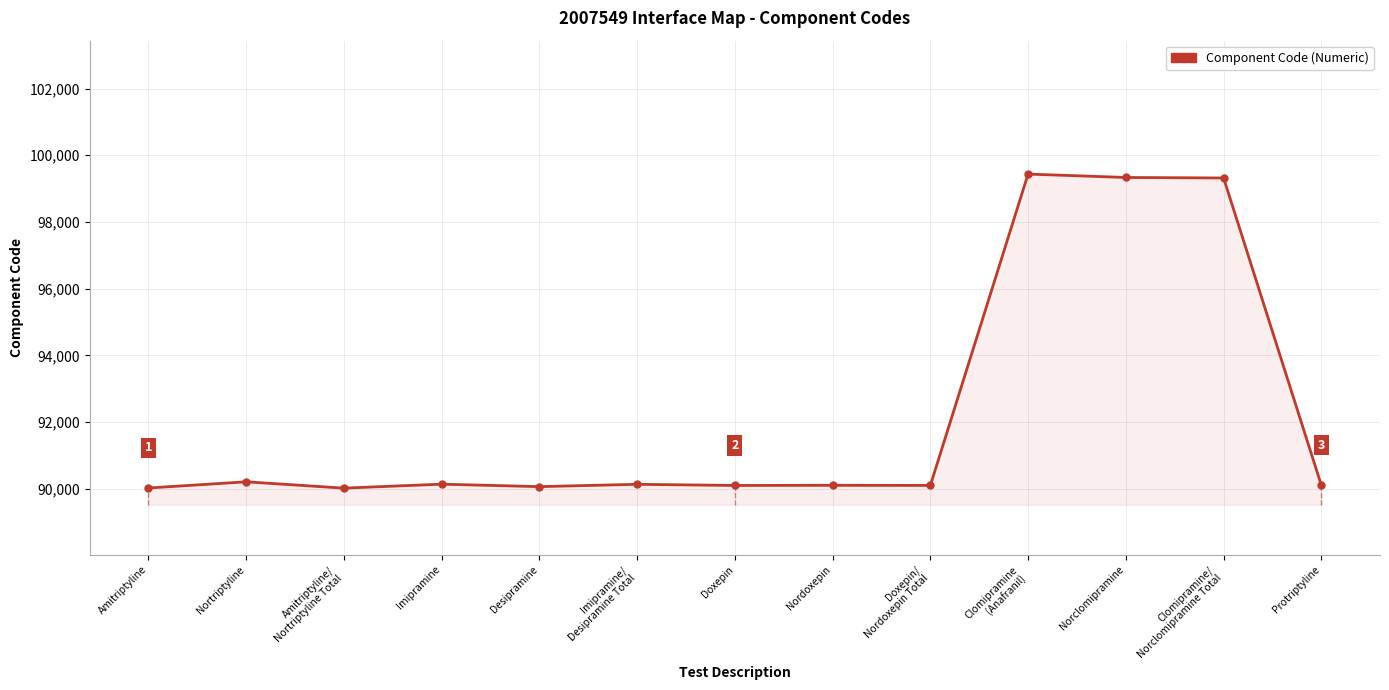

What is the value of the 1st point from the left?

90024